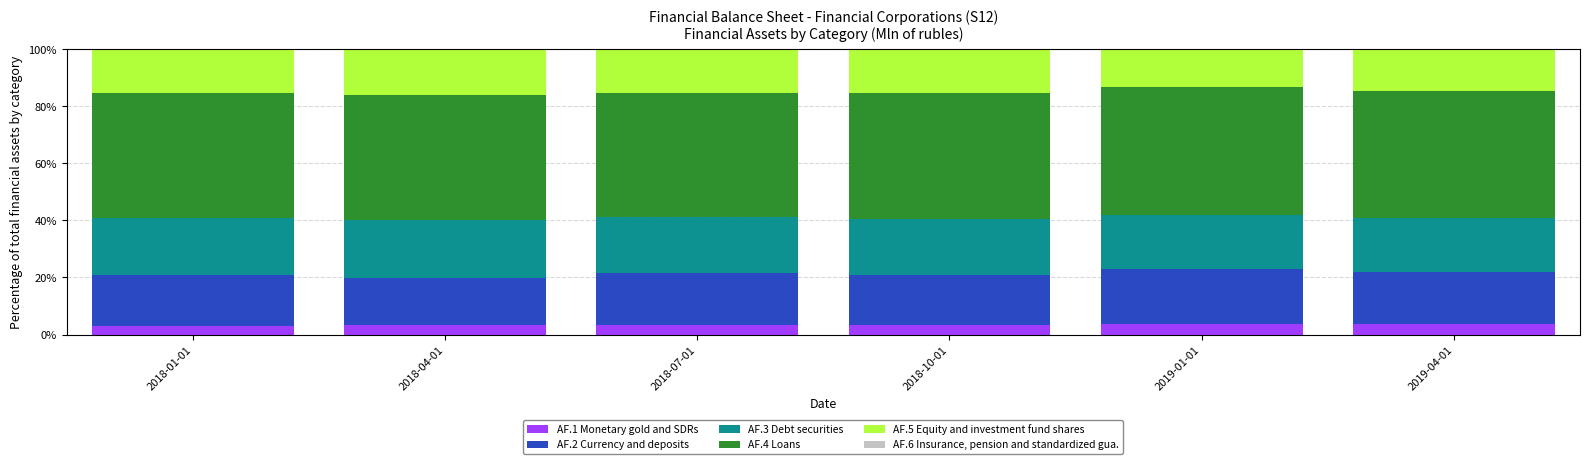

What is the maximum value for AF.1 Monetary gold and SDRs?

3.8